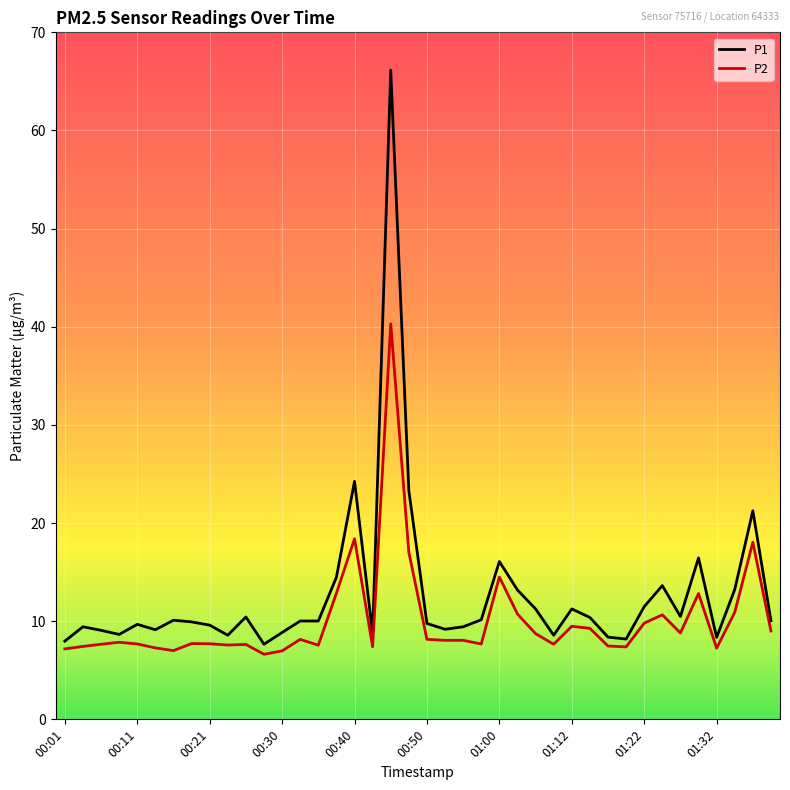

Which series has the largest range (max minus min)?

P1